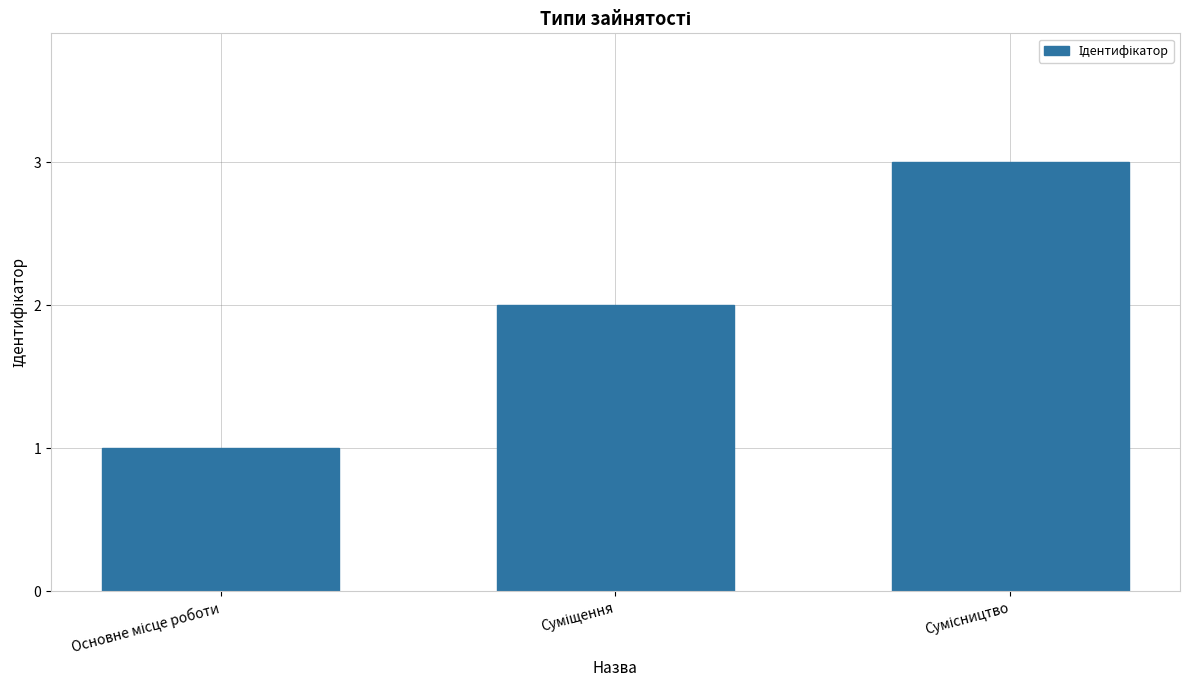

What is the greatest value displayed?

3